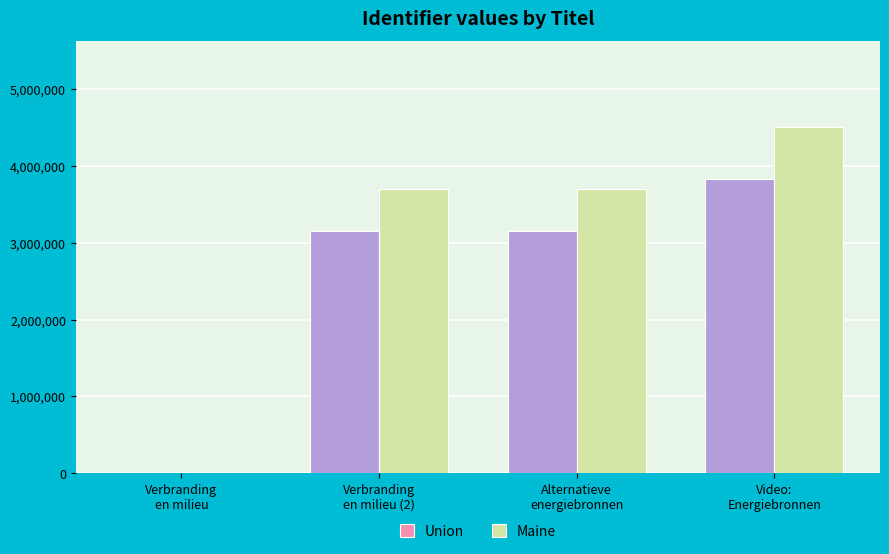

What is the highest value of the Maine series?

4500073.0